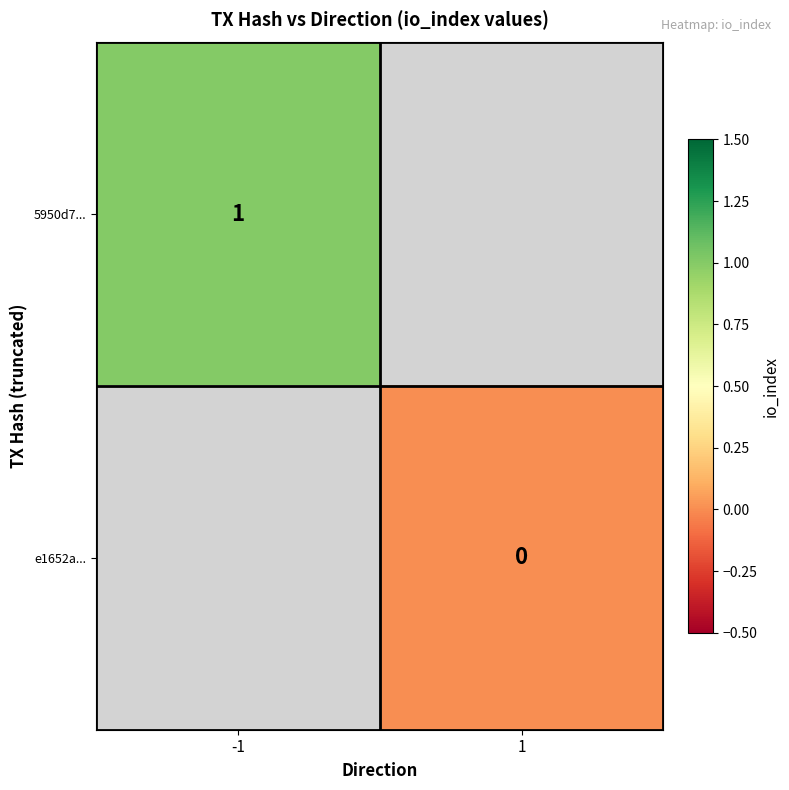

True or false: 5950d7... has a value of 2 at -1.

False